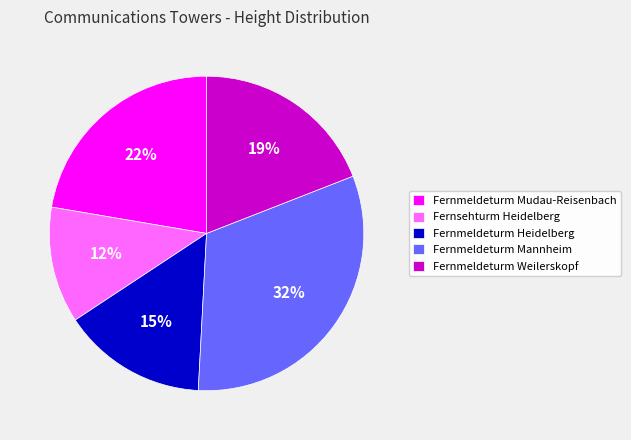

Is it true that Fernmeldeturm Mannheim is 32% of the pie?

True